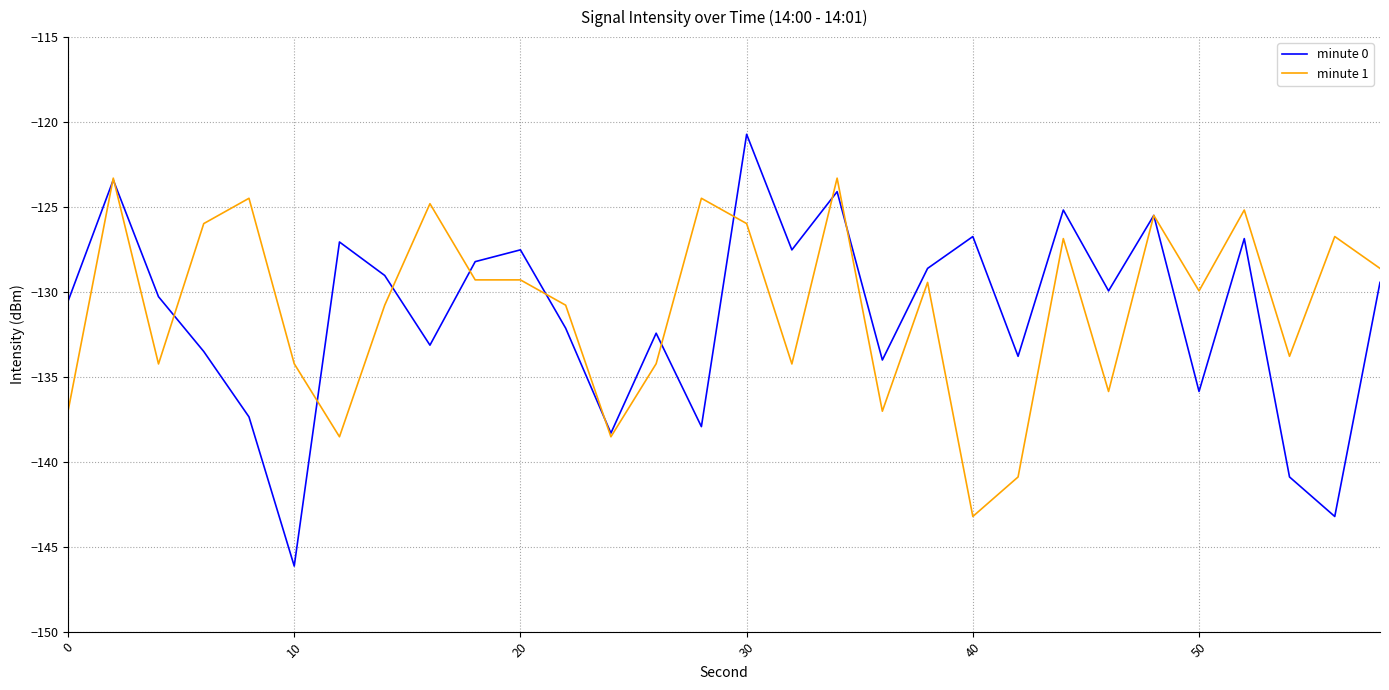

What is the sum of all minute 0 values?

-3939.4